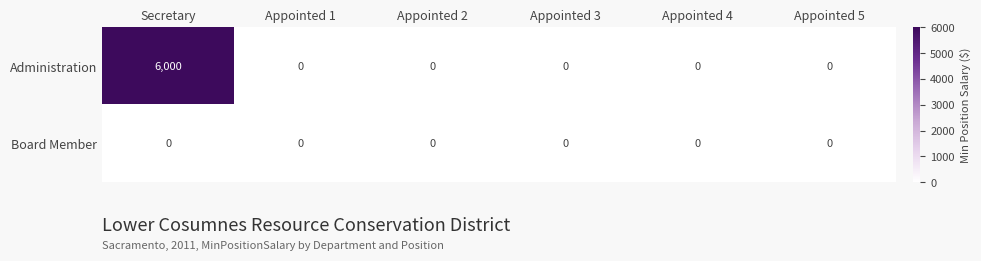

Rank the series by their average value, from highest to lowest.

Administration, Board Member